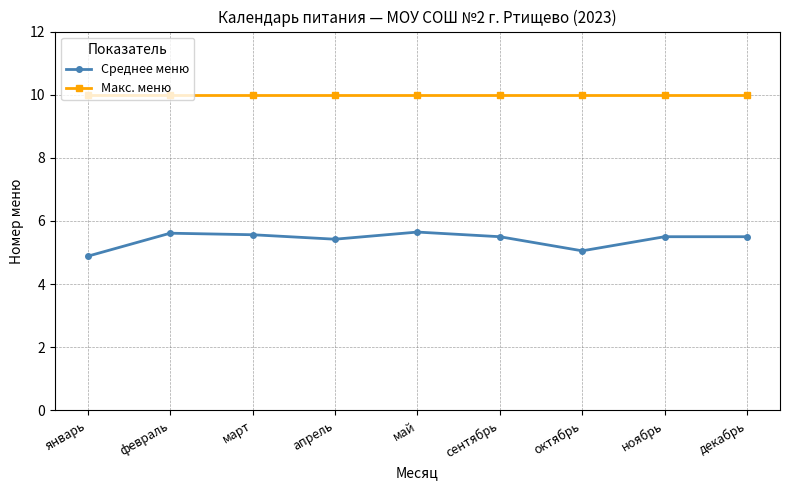

Reading left to right, list all the values displayed in this chart.

Среднее меню: январь=4.9	февраль=5.6	март=5.6	апрель=5.4	май=5.6	сентябрь=5.5	октябрь=5.1	ноябрь=5.5	декабрь=5.5
Макс. меню: январь=10.0	февраль=10.0	март=10.0	апрель=10.0	май=10.0	сентябрь=10.0	октябрь=10.0	ноябрь=10.0	декабрь=10.0